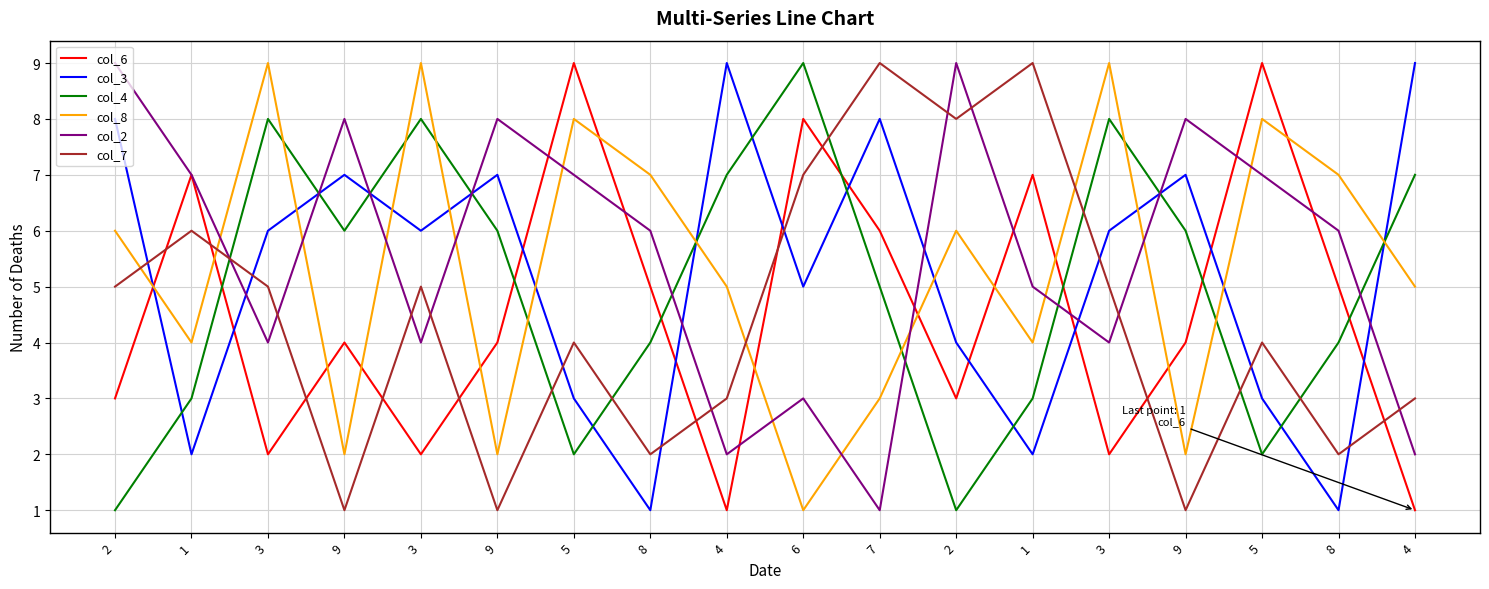

At which label is col_7 closest to 5?

2